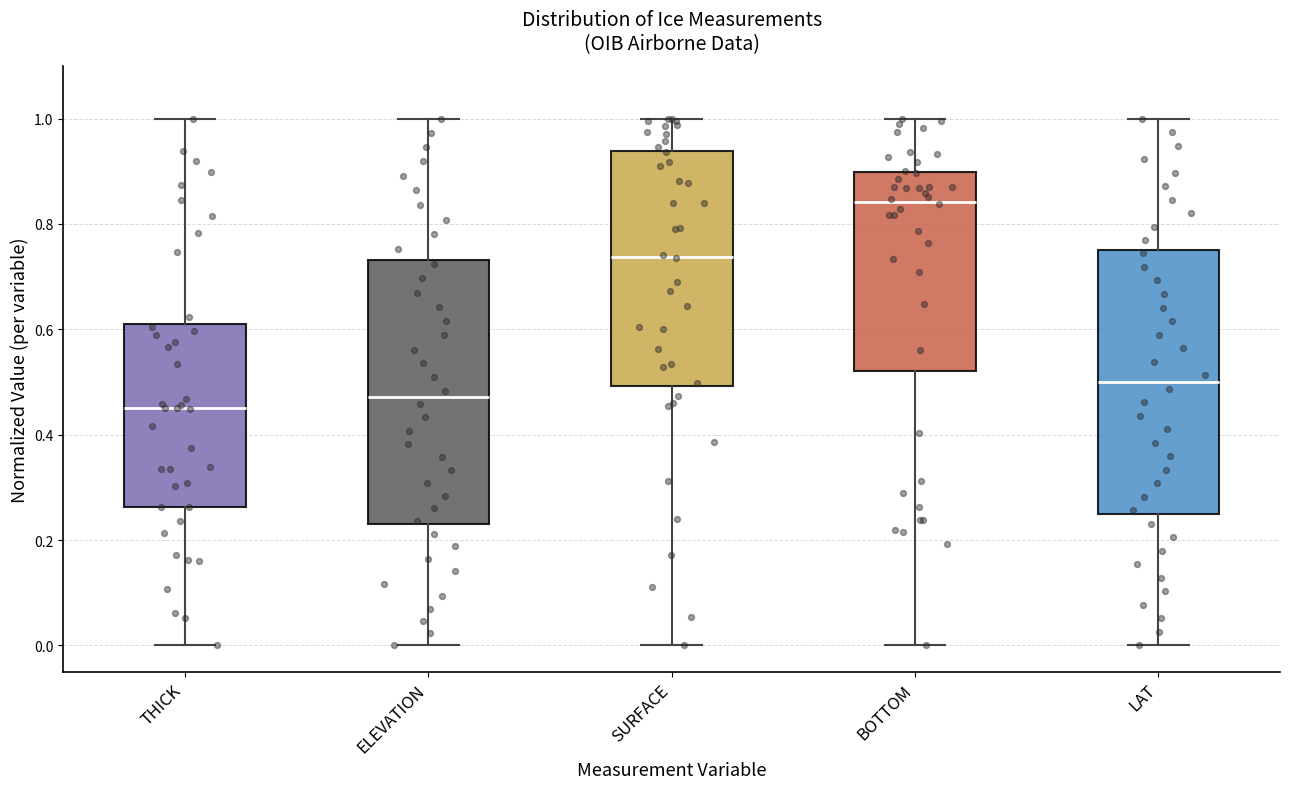

Reading left to right, read every box against the y-axis: the position of its median line, the range the box covers, and the ends of its whiskers. The values are not printed on the chart, so give them approximately, as read against the axis.

THICK: median 0.46, box 0.26 to 0.60, whiskers 0.00 to 1.00
ELEVATION: median 0.48, box 0.24 to 0.74, whiskers 0.00 to 1.00
SURFACE: median 0.74, box 0.50 to 0.94, whiskers 0.00 to 1.00
BOTTOM: median 0.84, box 0.52 to 0.90, whiskers 0.00 to 1.00
LAT: median 0.50, box 0.26 to 0.76, whiskers 0.00 to 1.00